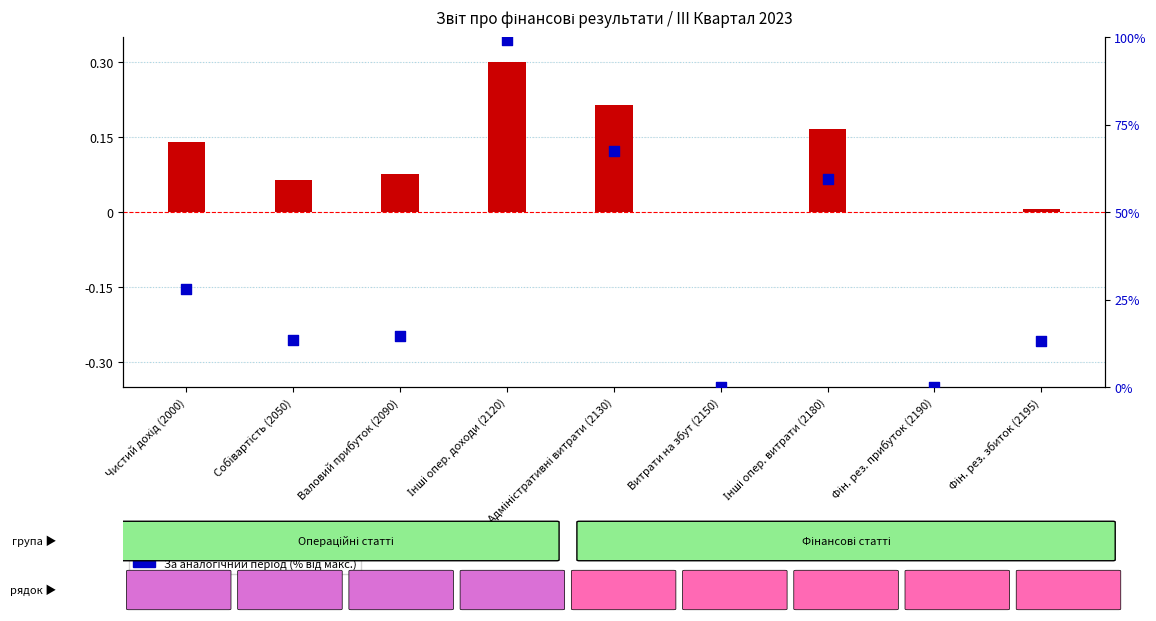

Which series reaches the maximum Y coordinate?

За аналогічний період попереднього року